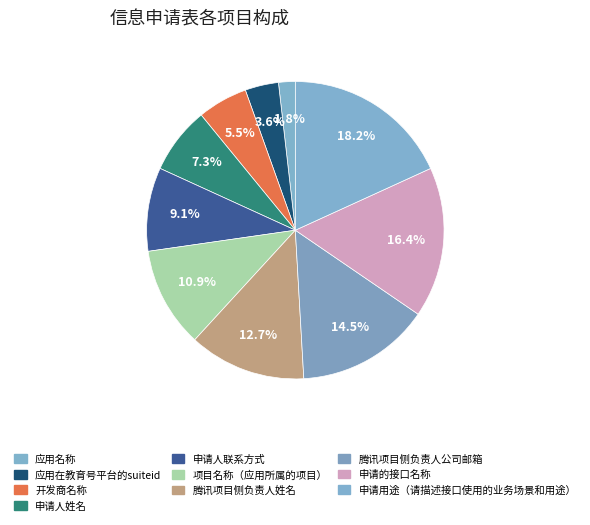

How much of the chart is everything except 开发商名称?

94.5%